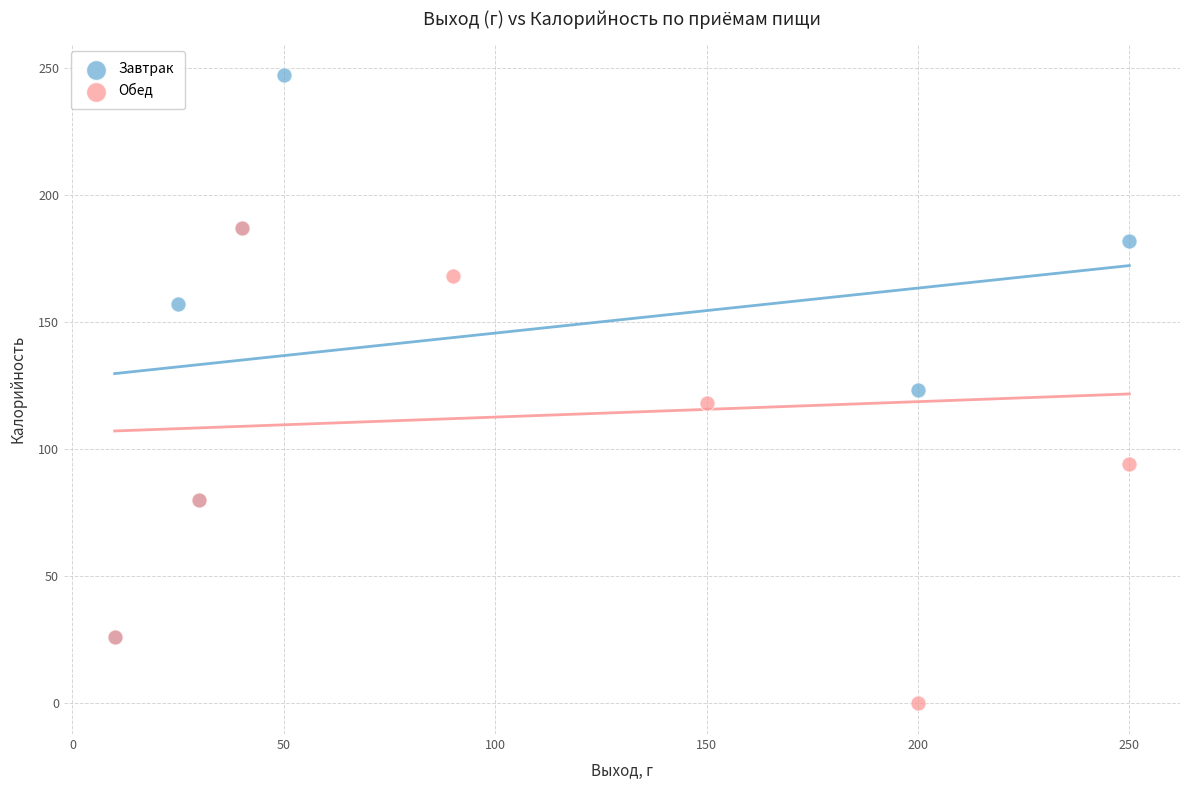

Which series has the widest spread of Y values?

Завтрак